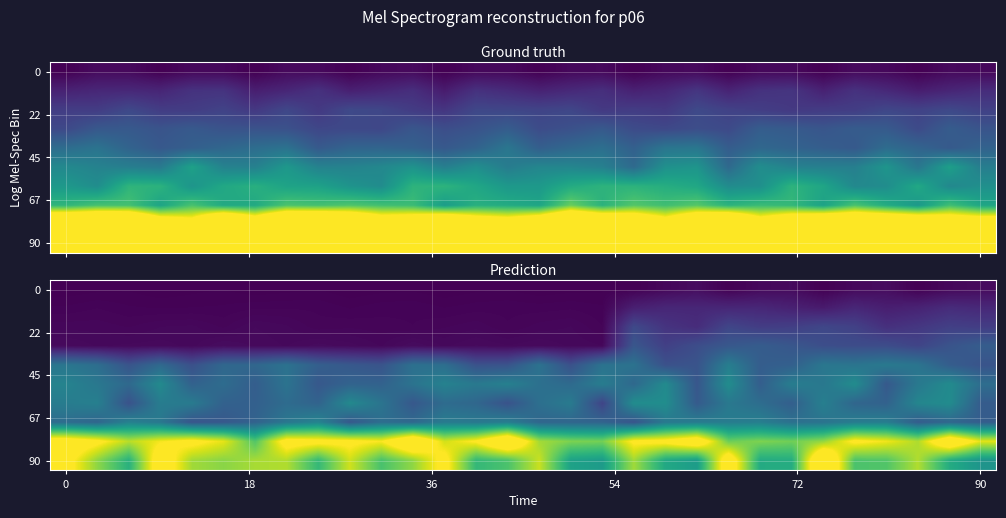

At which category is the sum across all series the highest?

24